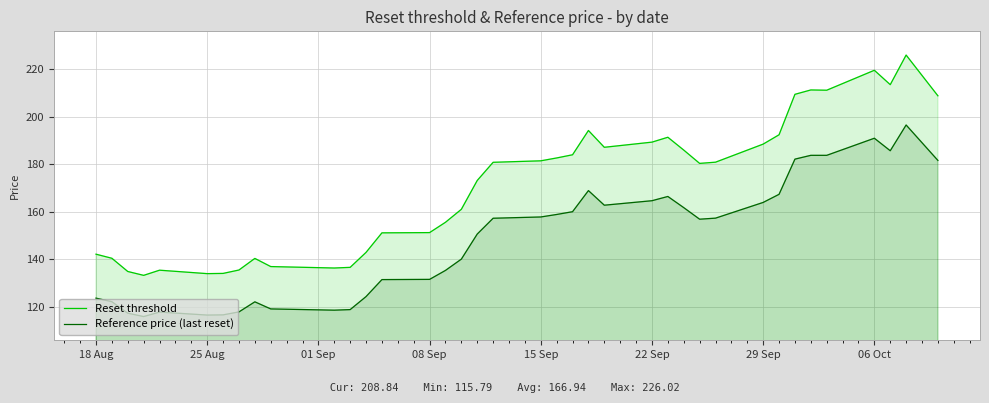

The Reference price (last reset) series shows 88.2 at 08 Sep. True or false?

False